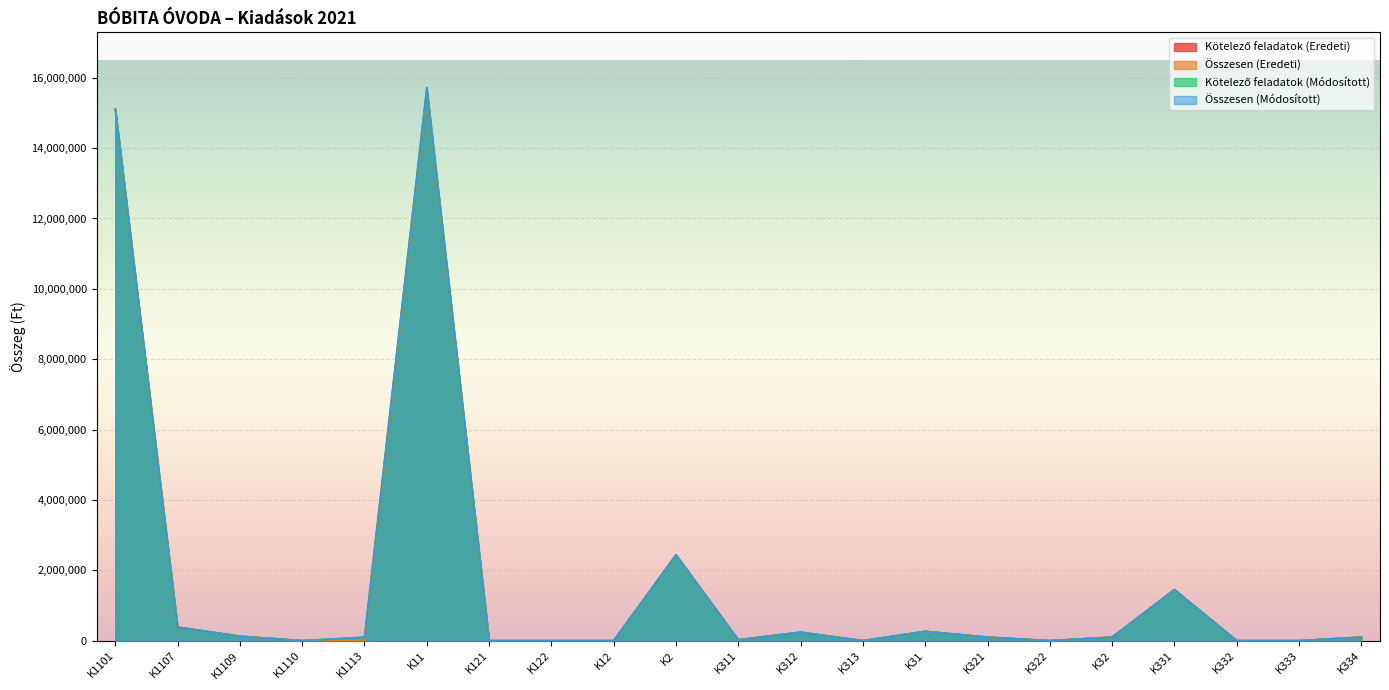

What is the sum of the Összesen (Módosított) values at K11 and K322?

15719000